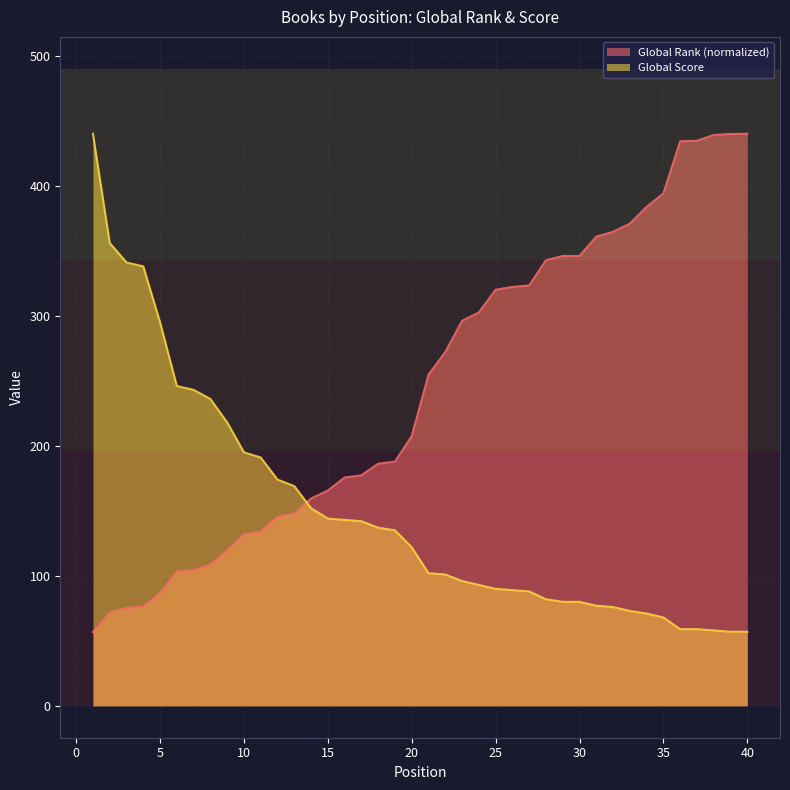

Rank the categories by Global Rank value from highest to lowest.

40, 39, 38, 37, 36, 35, 34, 33, 32, 31, 29, 30, 28, 27, 26, 25, 24, 23, 22, 21, 20, 19, 18, 17, 16, 15, 14, 13, 12, 11, 10, 9, 8, 7, 6, 5, 4, 3, 2, 1